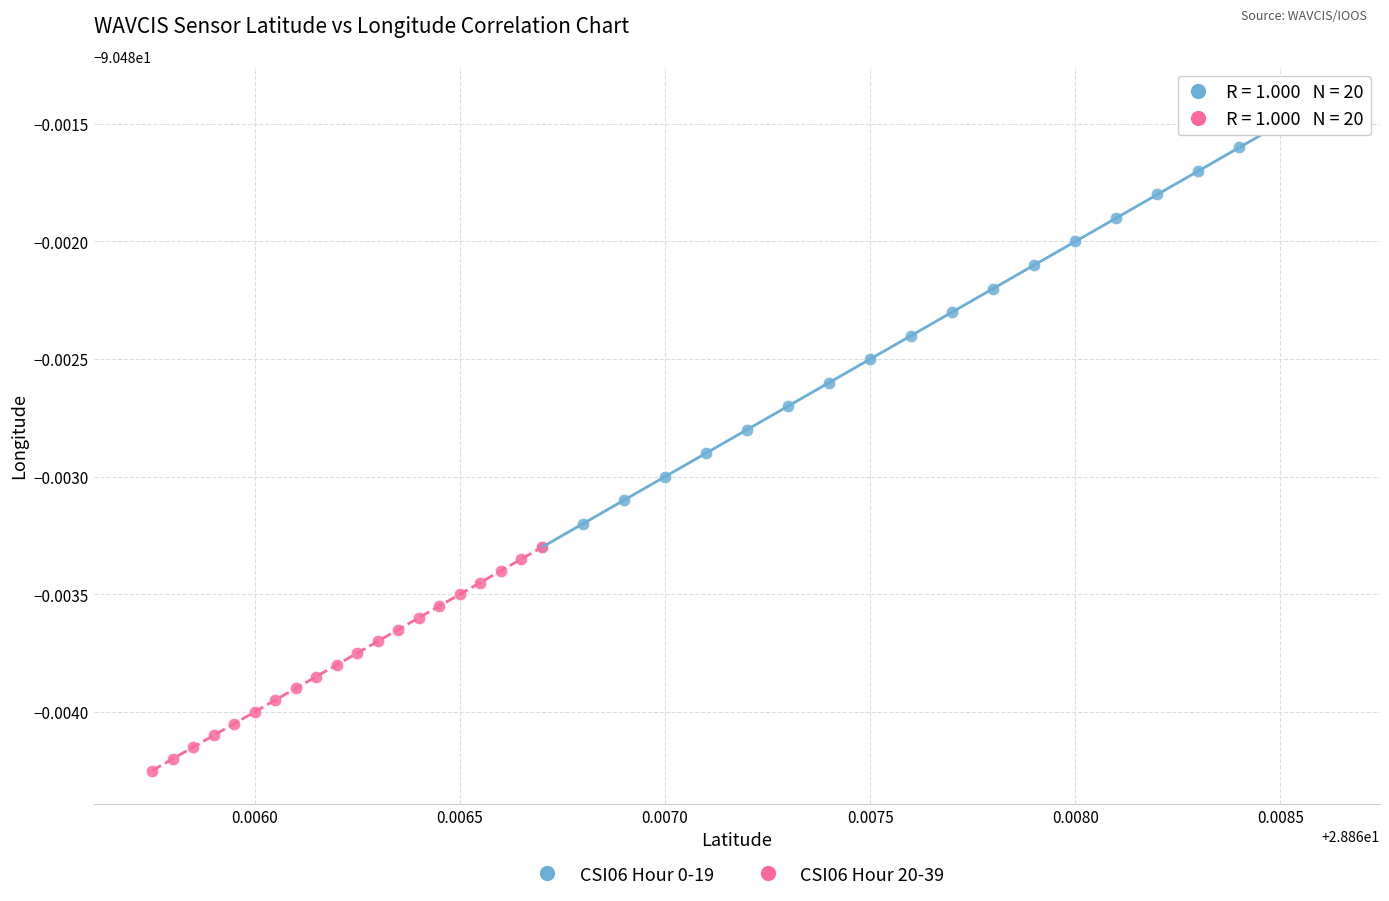

Which series reaches the minimum Y coordinate?

CSI06 Hour 20-39